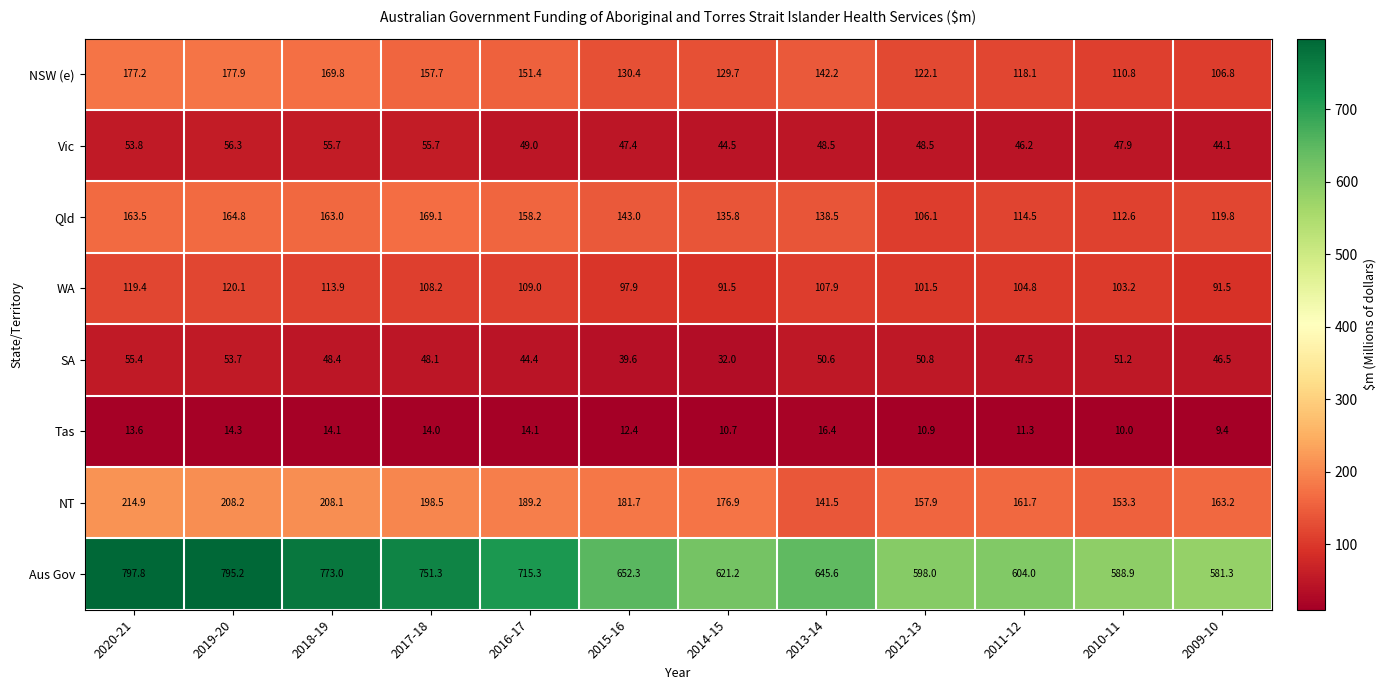

List the series in order of their peak value, highest first.

Aus Gov, NT, NSW (e), Qld, WA, Vic, SA, Tas